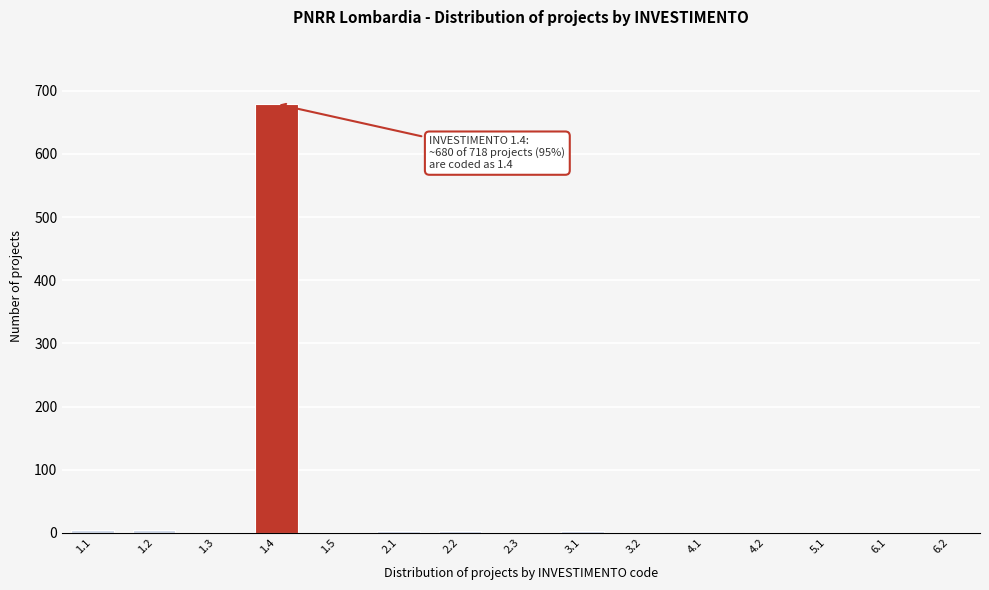

What is the maximum value shown in the chart?

679